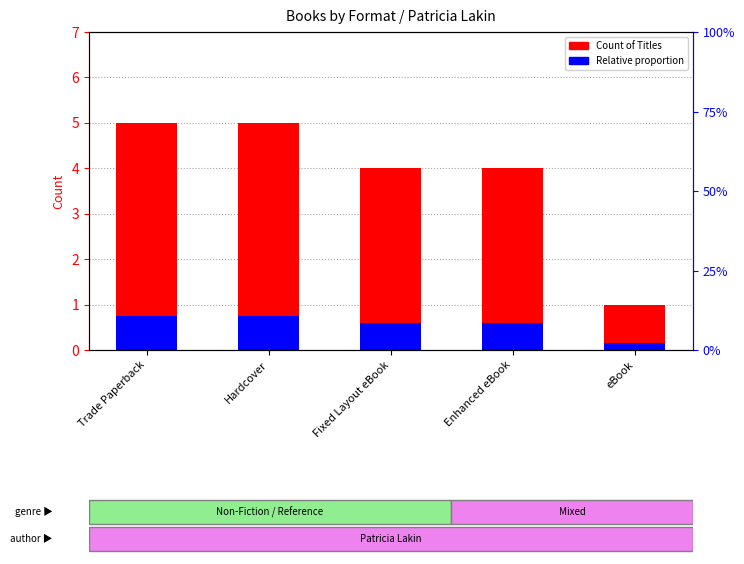

True or false: Relative proportion has a value of 0.2 at eBook.

False